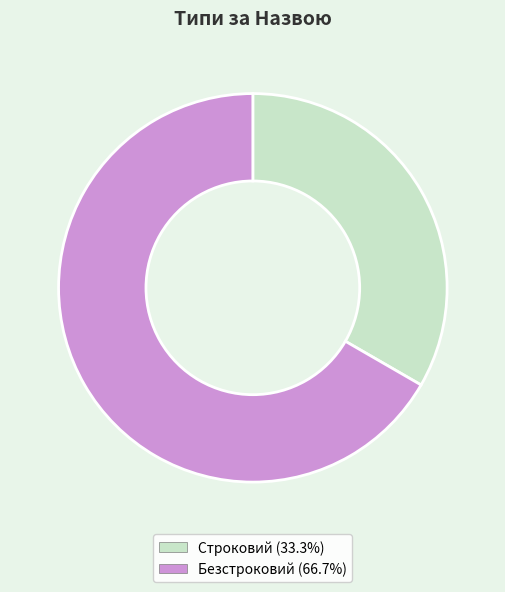

Which has a higher value, Строковий or Безстроковий?

Безстроковий